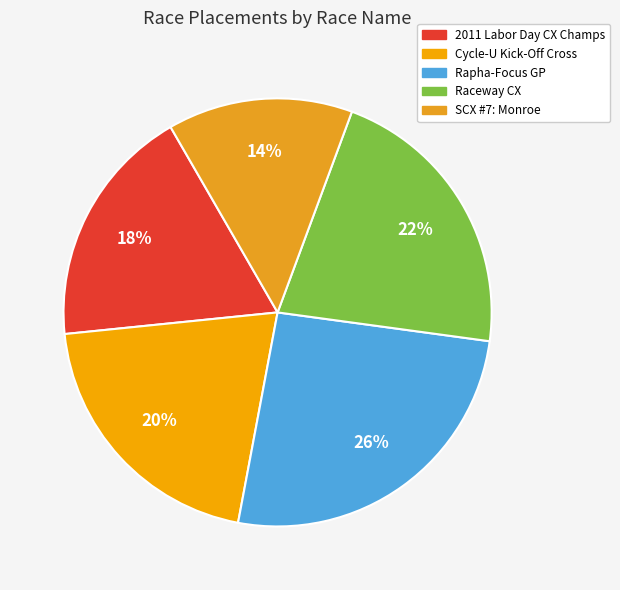

To the nearest percent, what is the difference between the largest and smallest slice percentages?

12%